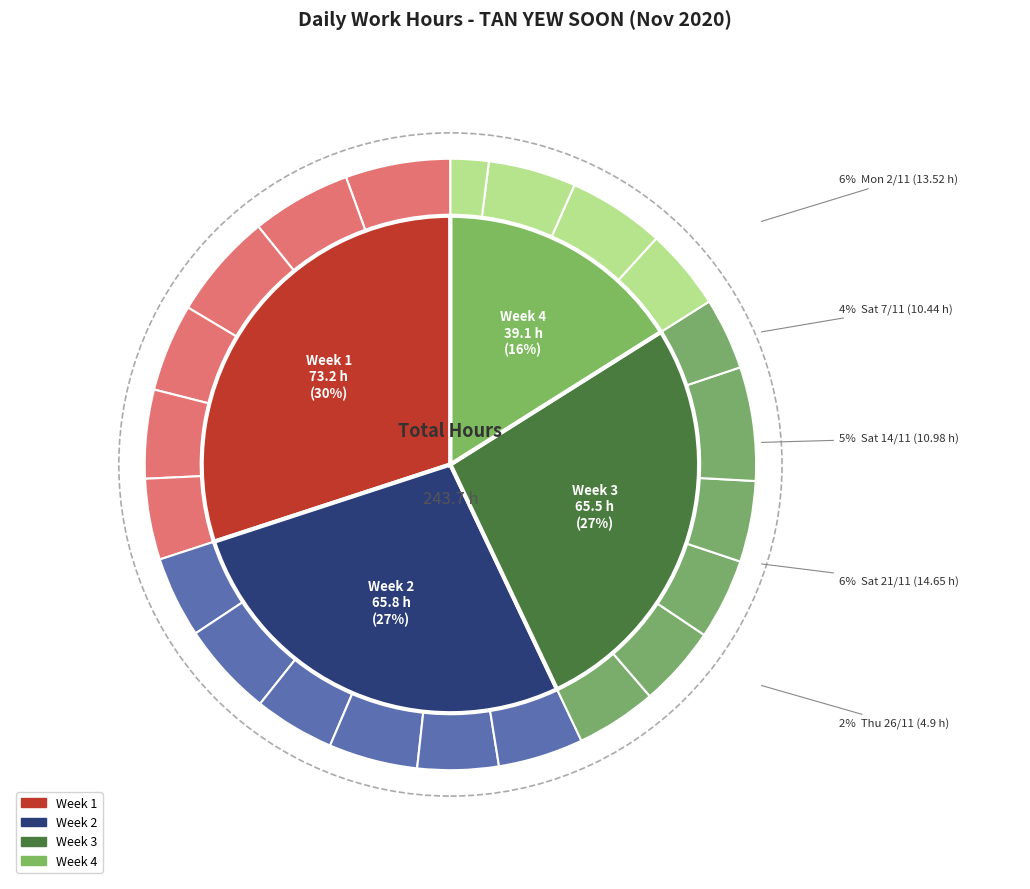

To the nearest percent, what is the combined percentage of Mon 16/11 and Mon 9/11?

9%